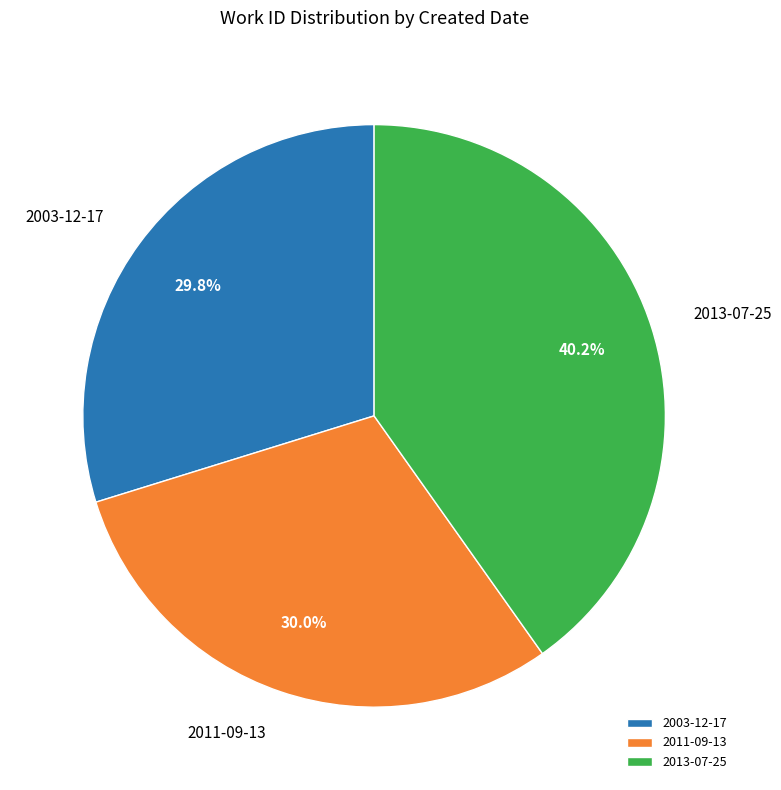

The 2003-12-17 slice represents 30% of the pie. True or false?

True